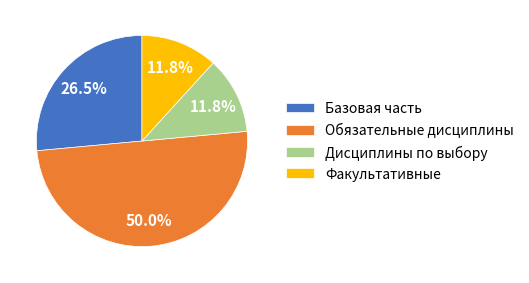

What is the ratio of the value at Дисциплины по выбору to the value at Базовая часть?

0.4